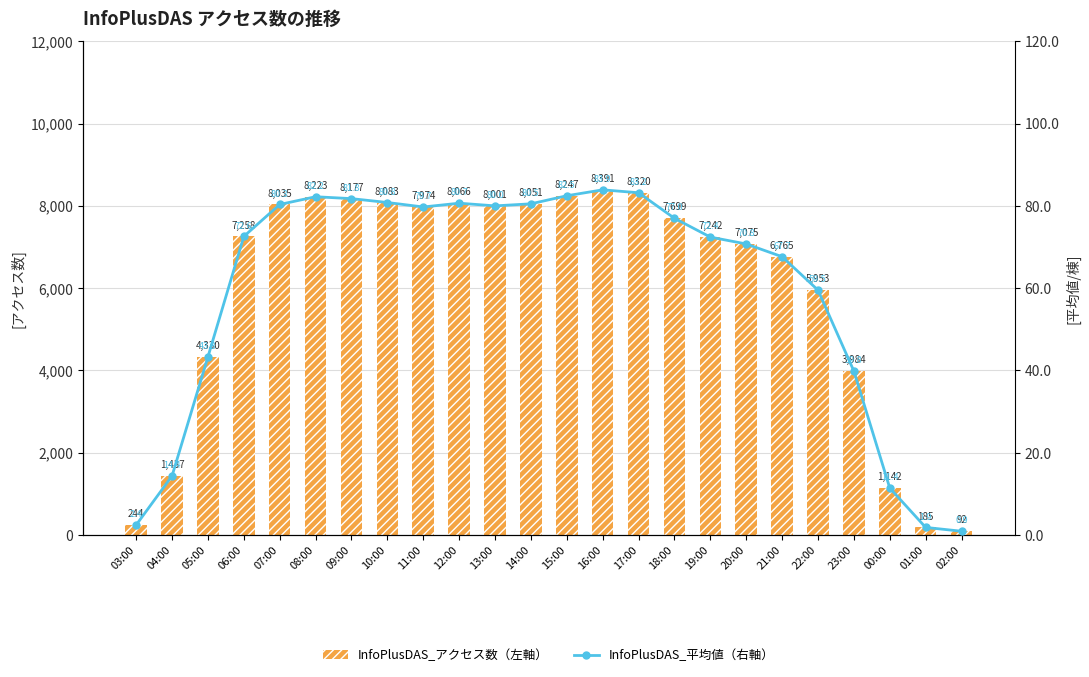

What is the total value across all series at 02:00?

92.9